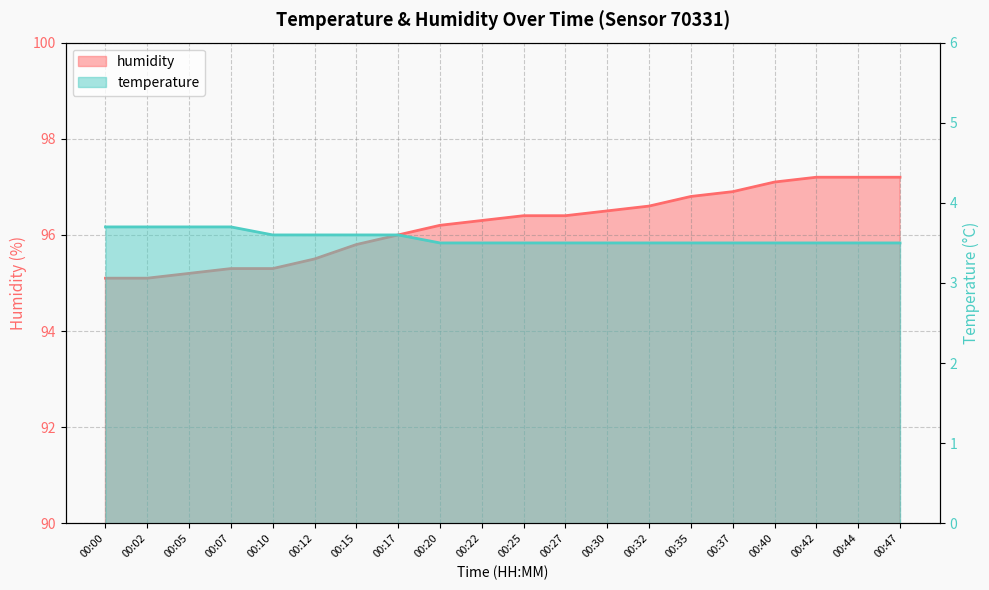

True or false: humidity has a value of 95.5 at 00:12.

True